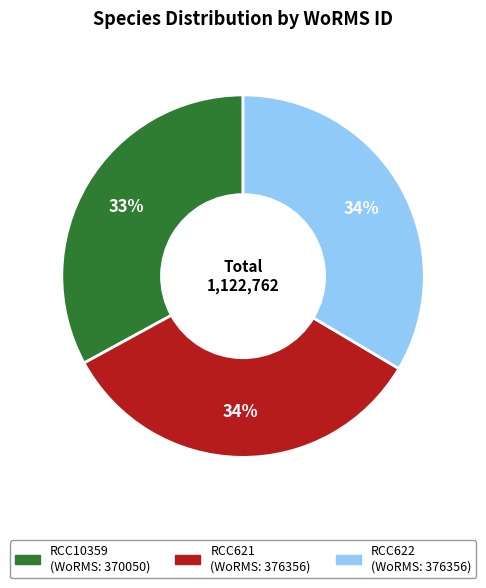

Approximately how many times larger is the value at RCC10359 compared to RCC621?

1.0